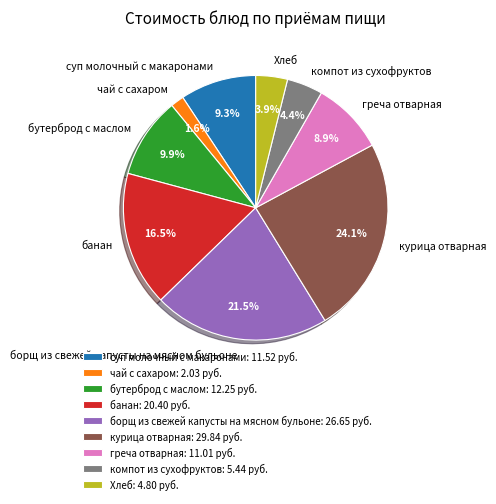

What percentage is the суп молочный с макаронами slice, to the nearest percent?

9%